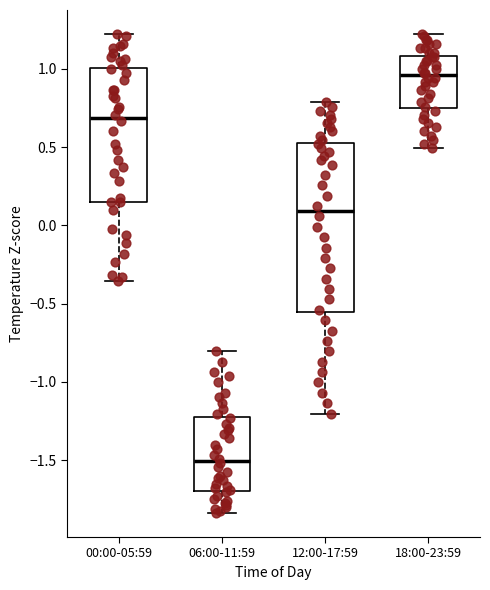

Reading left to right, transcribe this box plot: for each box, give where its median line is, the range the box spans, and where its two whiskers end, as read against the y-axis. The values are not printed on the chart, so give them approximately, as read against the axis.

00:00-05:59: median 0.70, box 0.15 to 1.00, whiskers -0.35 to 1.20
06:00-11:59: median -1.50, box -1.70 to -1.20, whiskers -1.85 to -0.80
12:00-17:59: median 0.10, box -0.55 to 0.55, whiskers -1.20 to 0.80
18:00-23:59: median 0.95, box 0.75 to 1.10, whiskers 0.50 to 1.20